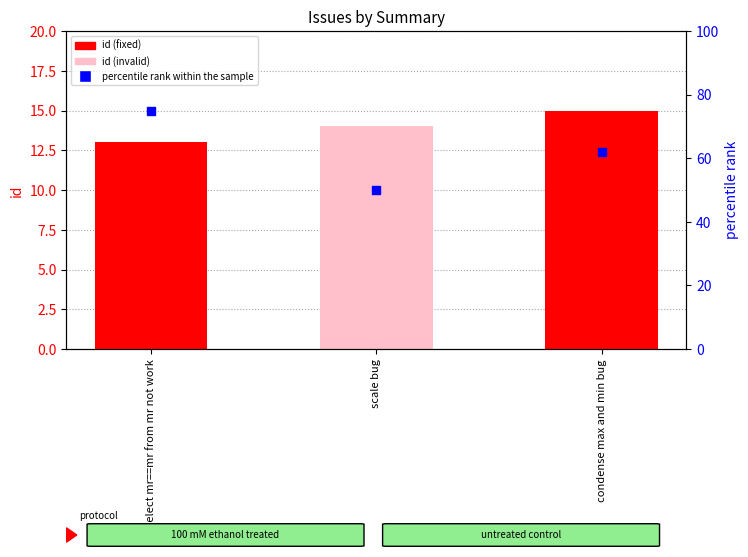

What is the total value across all series at scale bug?

64